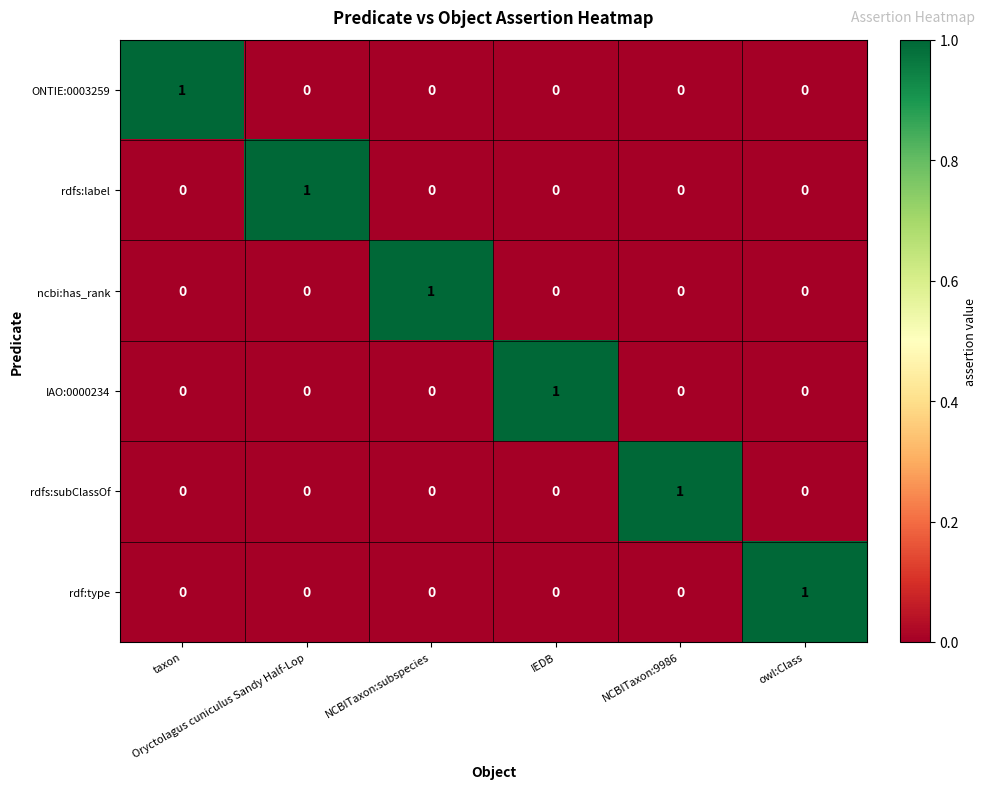

How many rdfs:label values are between 0 and 1?

6